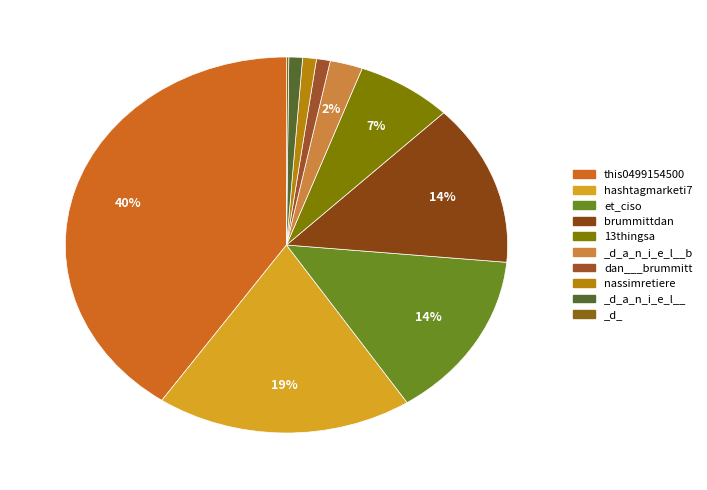

Which has a higher value, et_ciso or _d_?

et_ciso